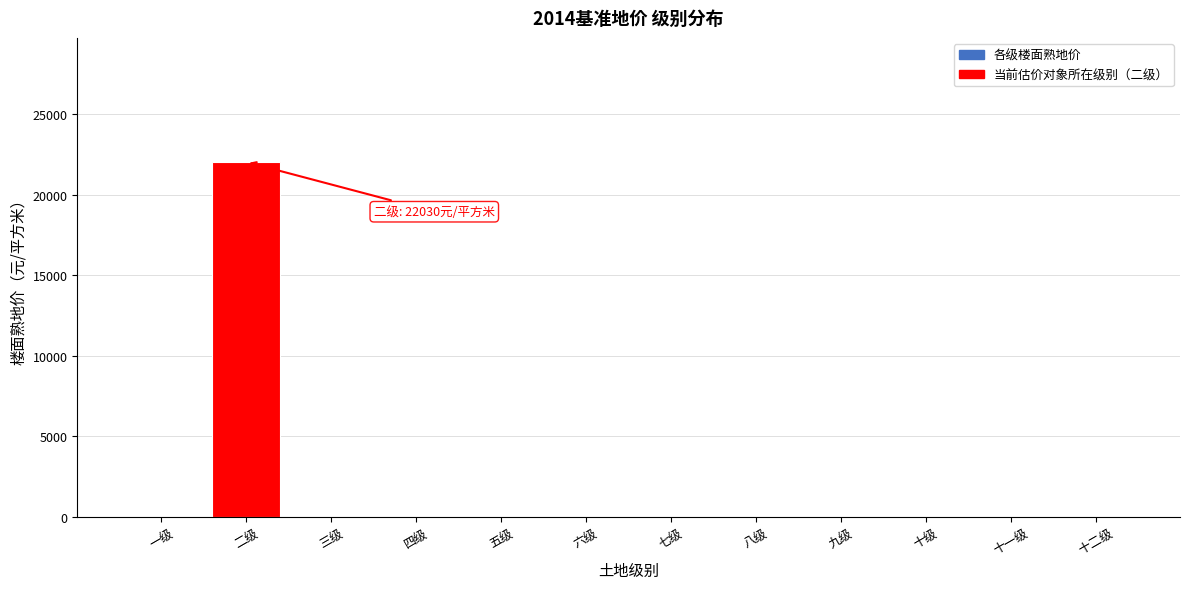

Reading right to left, transcribe all the data shown in this chart.

十二级=0	十一级=0	十级=0	九级=0	八级=0	七级=0	六级=0	五级=0	四级=0	三级=0	二级=22030	一级=0